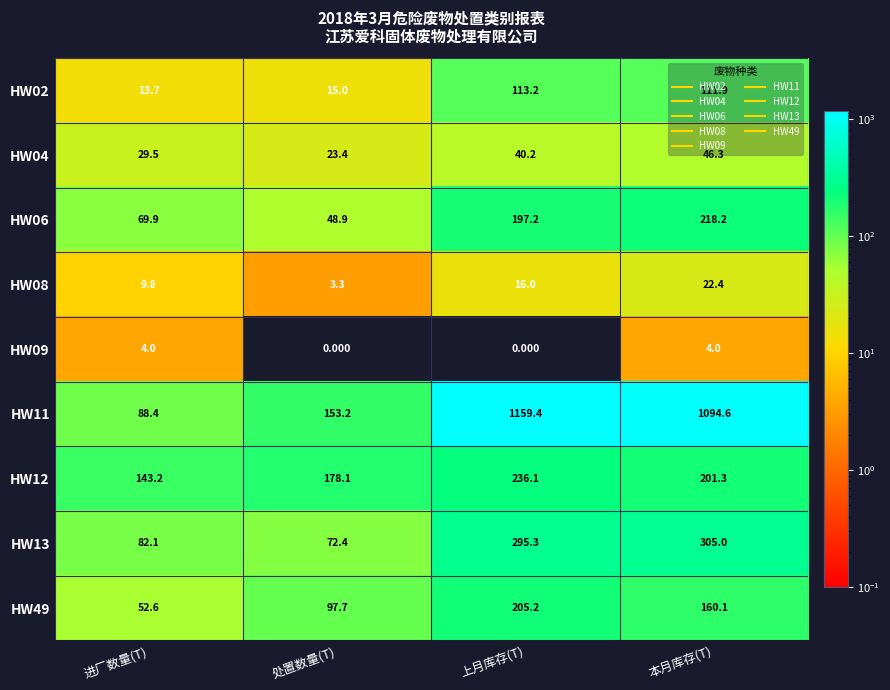

Which category has the highest value across all series?

上月库存(T)